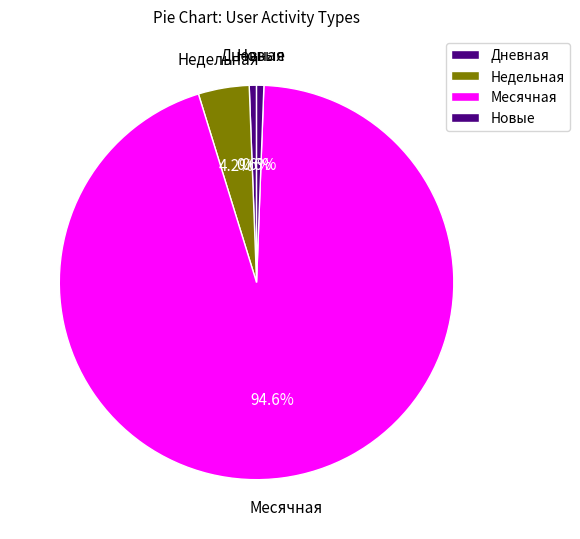

Does Новые account for over 50% of the chart?

No